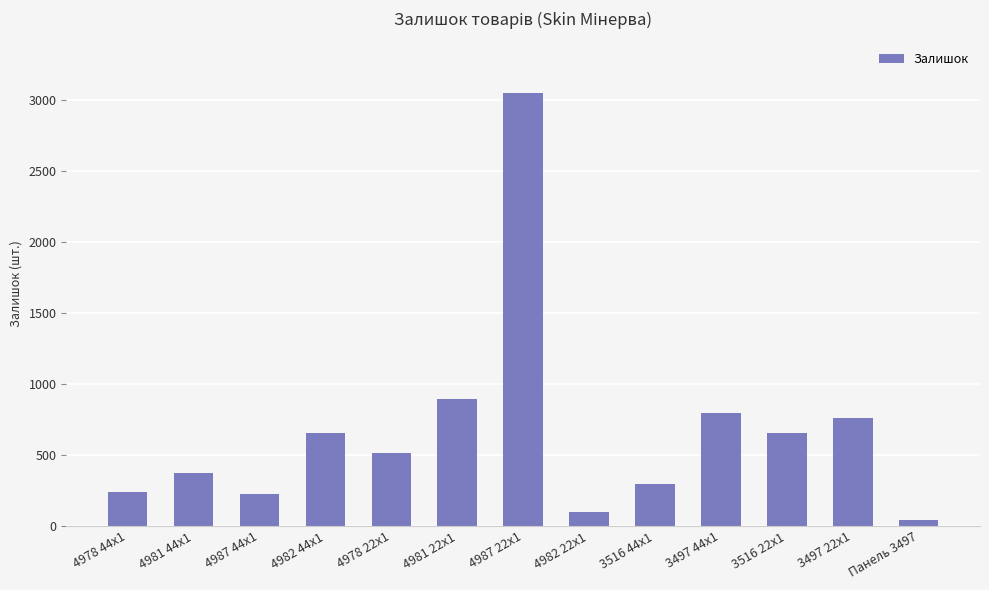

How many bars are there in total?

13